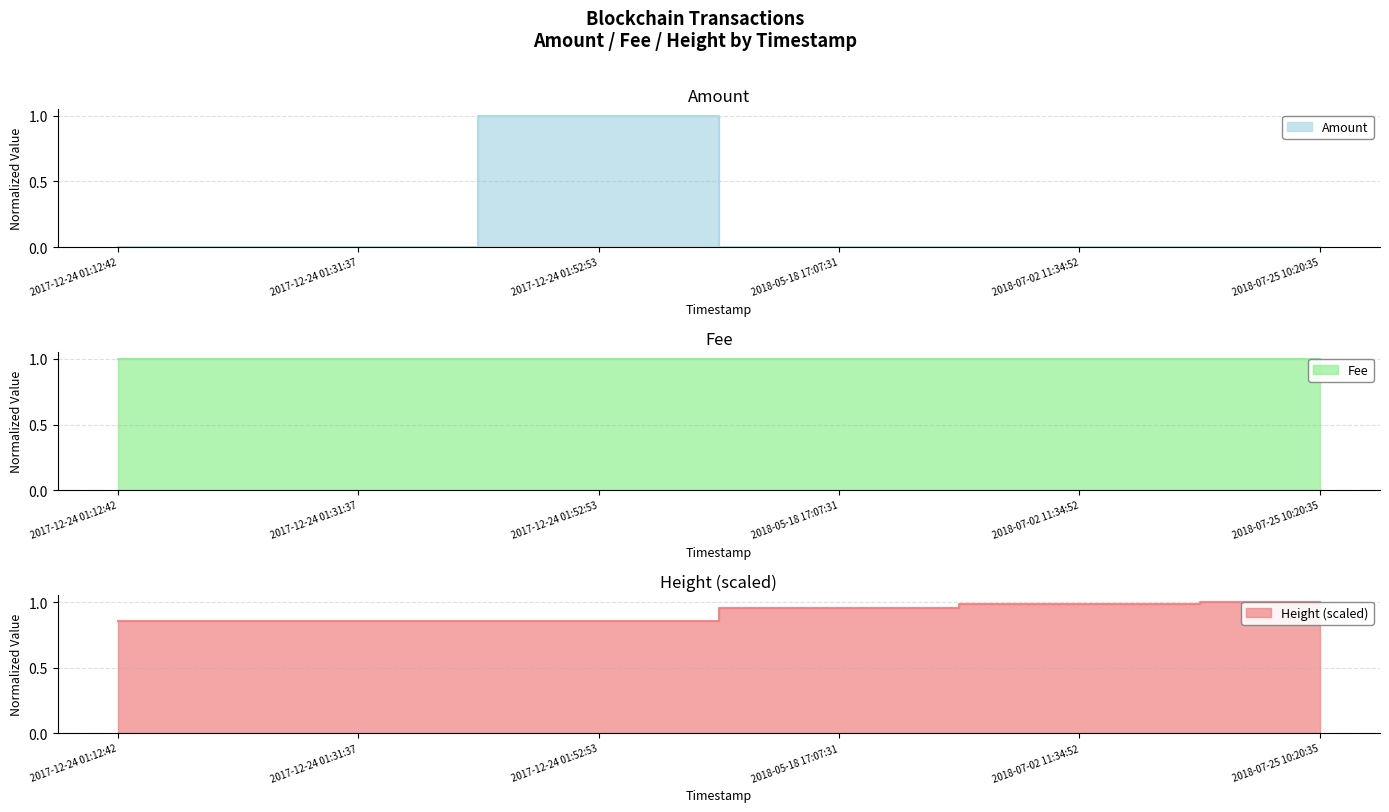

True or false: Amount has a value of 0.0 at 2018-05-18 17:07:31.

True